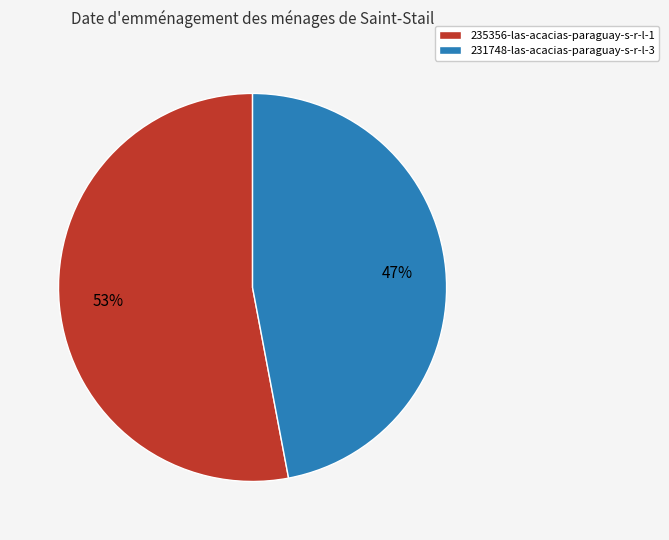

Rank the categories by value from highest to lowest.

235356-las-acacias-paraguay-s-r-l-1, 231748-las-acacias-paraguay-s-r-l-3